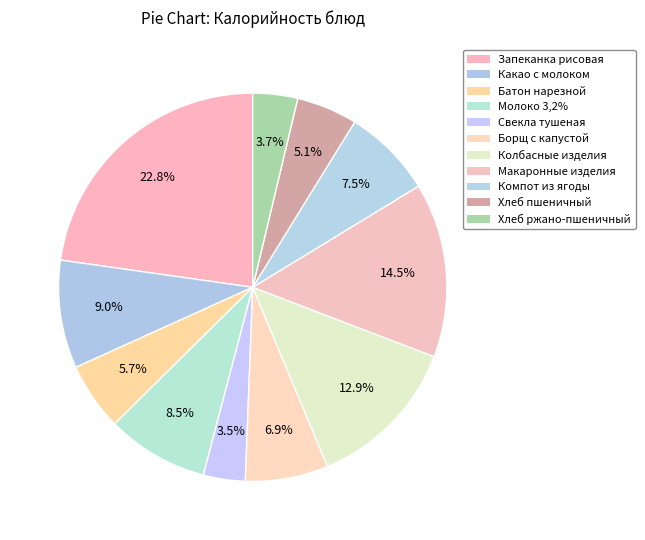

Which has a higher value, Батон нарезной or Какао с молоком?

Какао с молоком